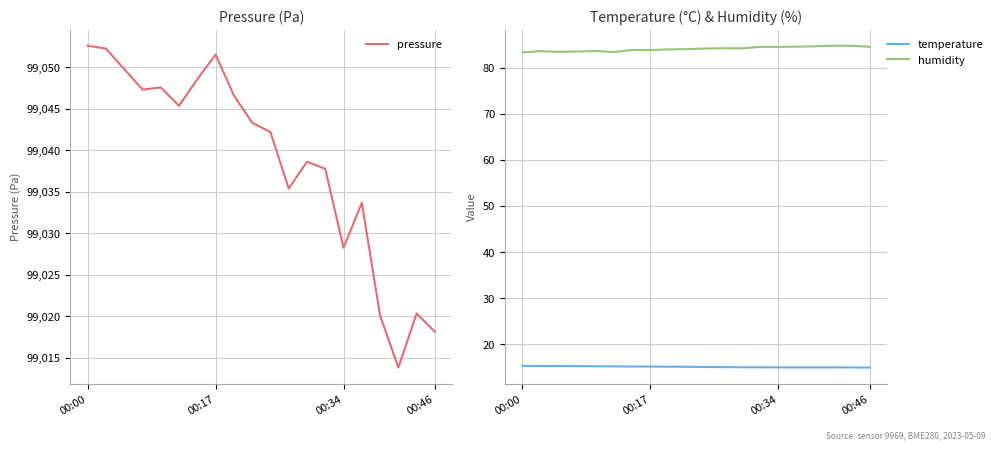

At which label is humidity closest to 84?

9